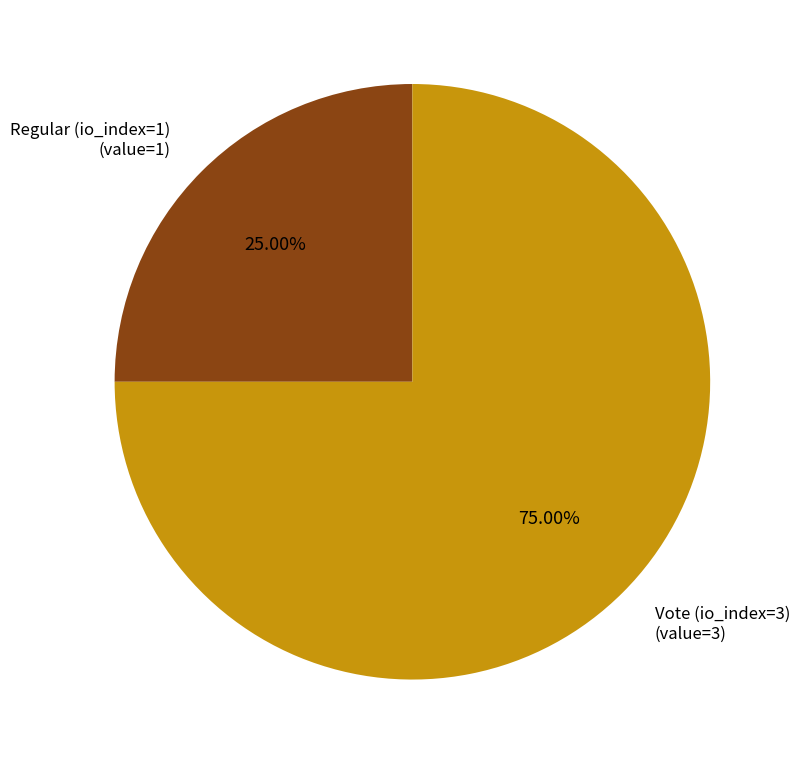

What is the ratio of the value at Regular (io_index=1) to the value at Vote (io_index=3)?

0.3